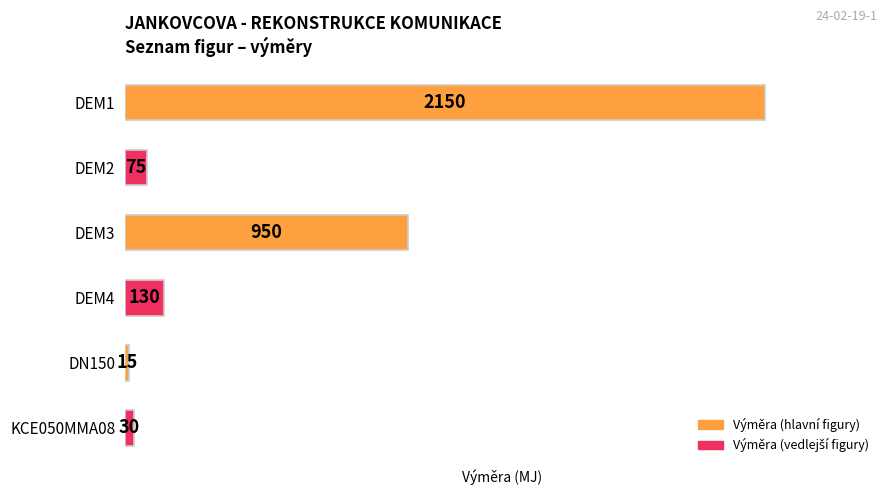

Reading top to bottom, what are all the values shown in this chart?

DEM1=2150	DEM2=75	DEM3=950	DEM4=130	DN150=15	KCE050MMA08=30